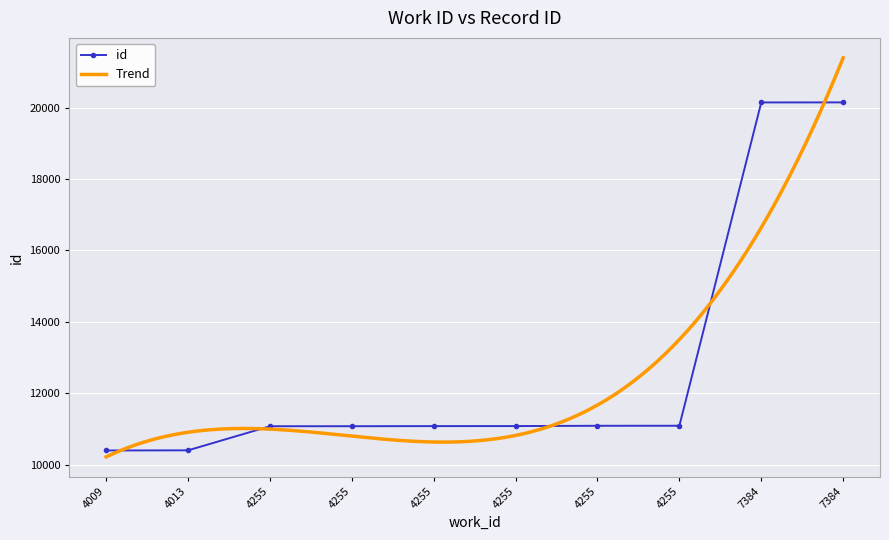

What is the maximum value shown in the chart?

20149